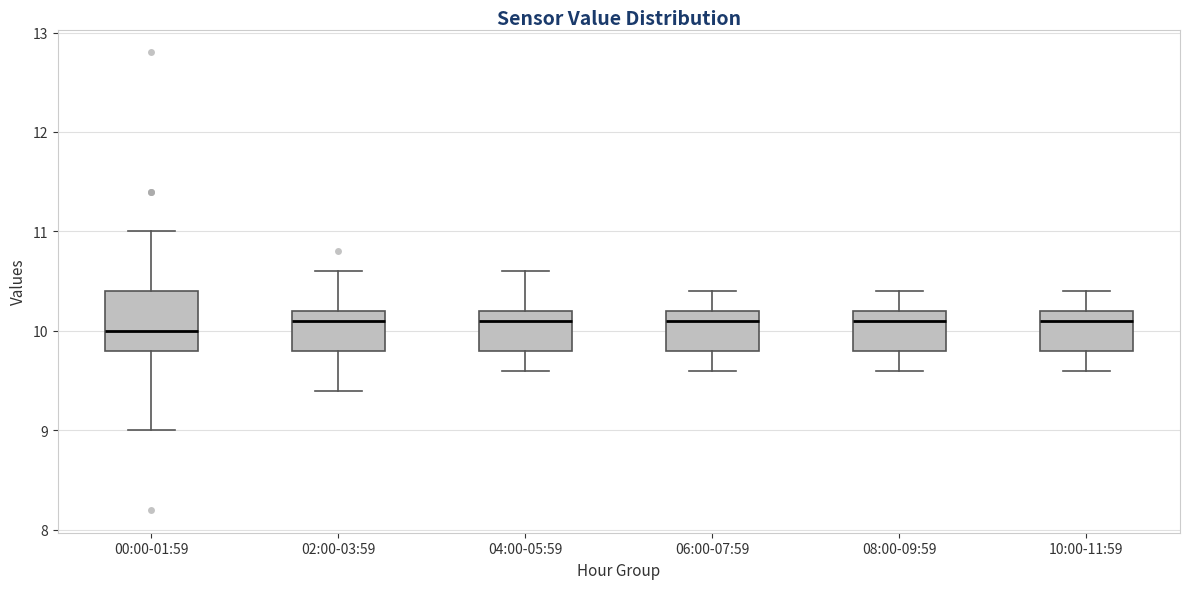

Which box is the tallest, from its lower edge to its upper edge?

00:00-01:59